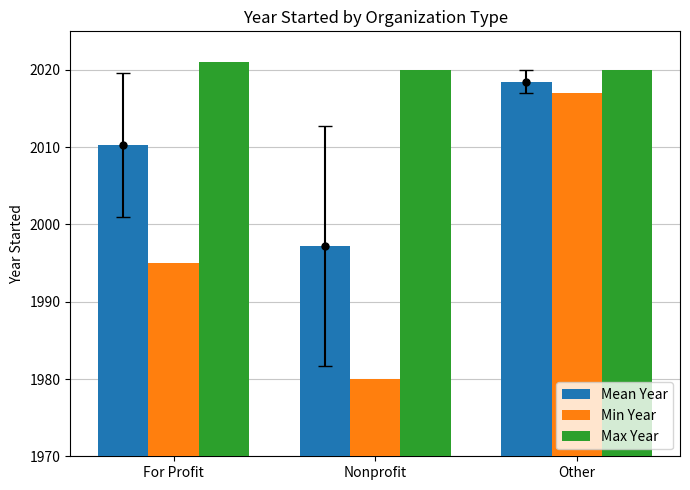

True or false: Min Year has a value of 2017.0 at Other.

True